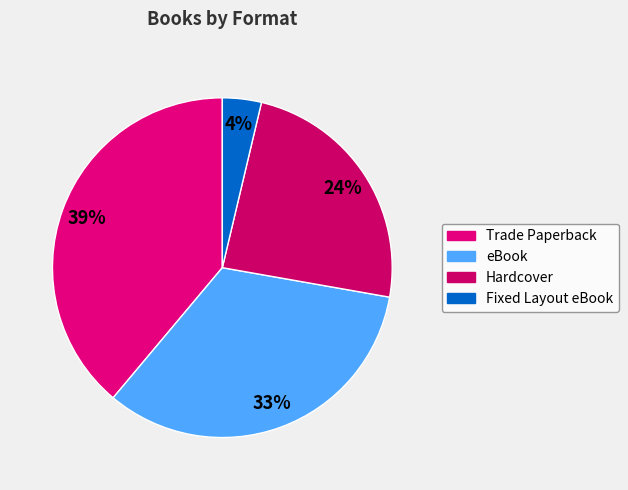

Does Hardcover represent more than half of the total?

No